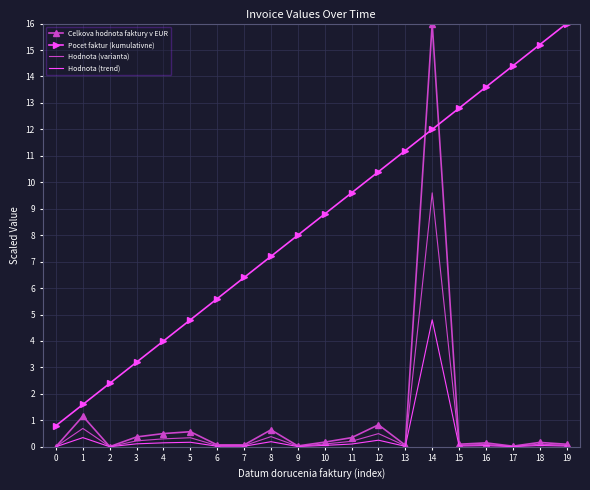

True or false: Pocet faktur (kumulativne) and Hodnota (trend) cross at least once.

False